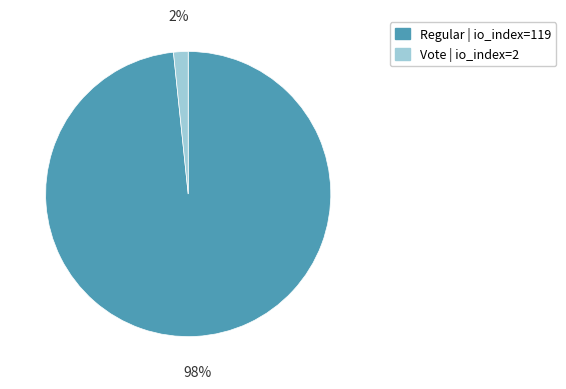

Which has a higher value, Vote | io_index=2 or Regular | io_index=119?

Regular | io_index=119